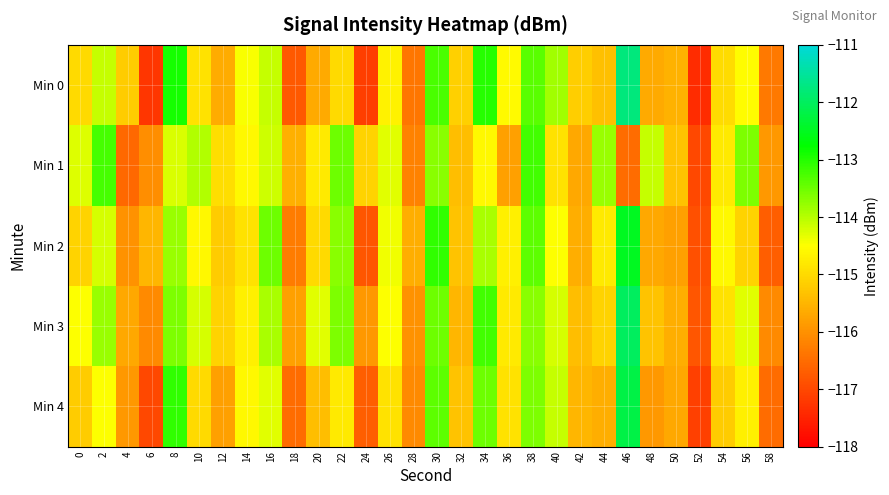

At 2, list the series in order from largest to smallest.

Min 1, Min 3, Min 0, Min 2, Min 4